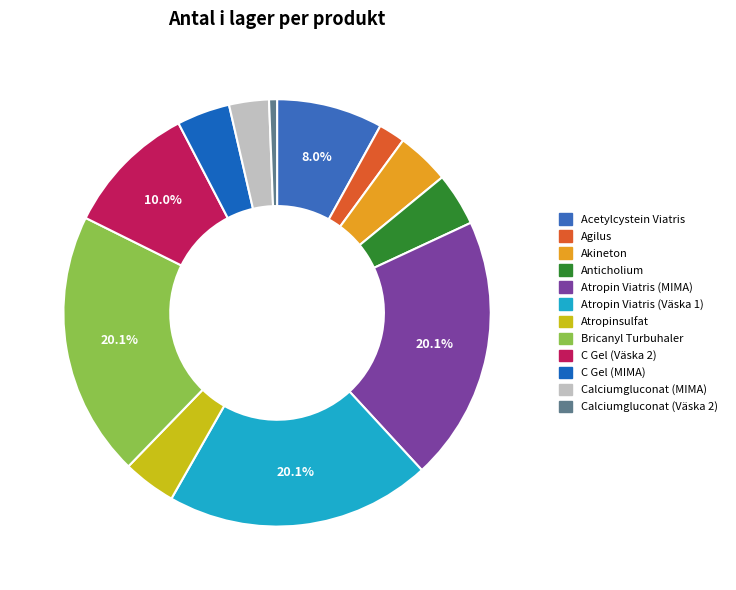

To the nearest percent, what is the difference between the Atropin Viatris (MIMA) and Acetylcystein Viatris slice percentages?

12%